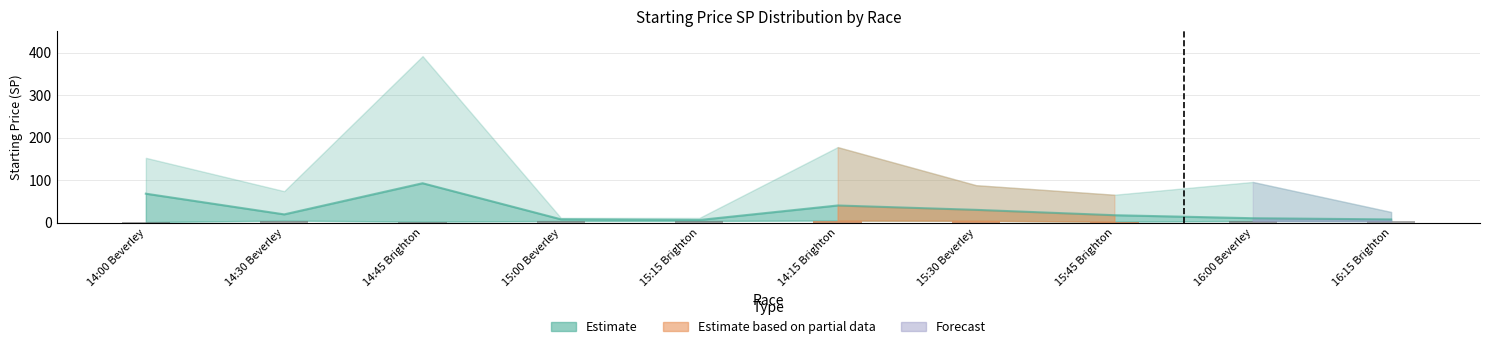

Reading left to right, what are all the values shown in this chart?

Min SP: 1.1	4.5	2.1	3.7	3.8	4.7	4.2	2.1	3.7	3.4
Mean SP: 67.9	19.2	92.5	7.6	5.9	40.1	29.8	17.2	10.1	7.3